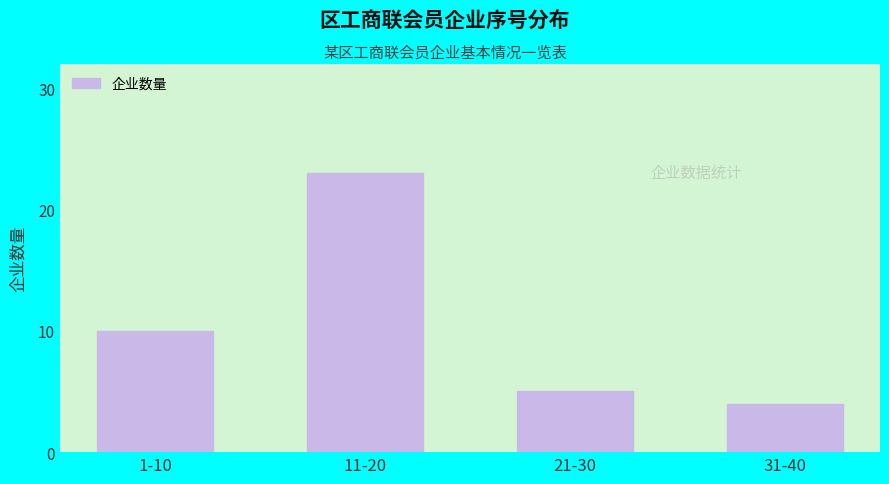

Reading left to right, transcribe all the data shown in this chart.

10	23	5	4